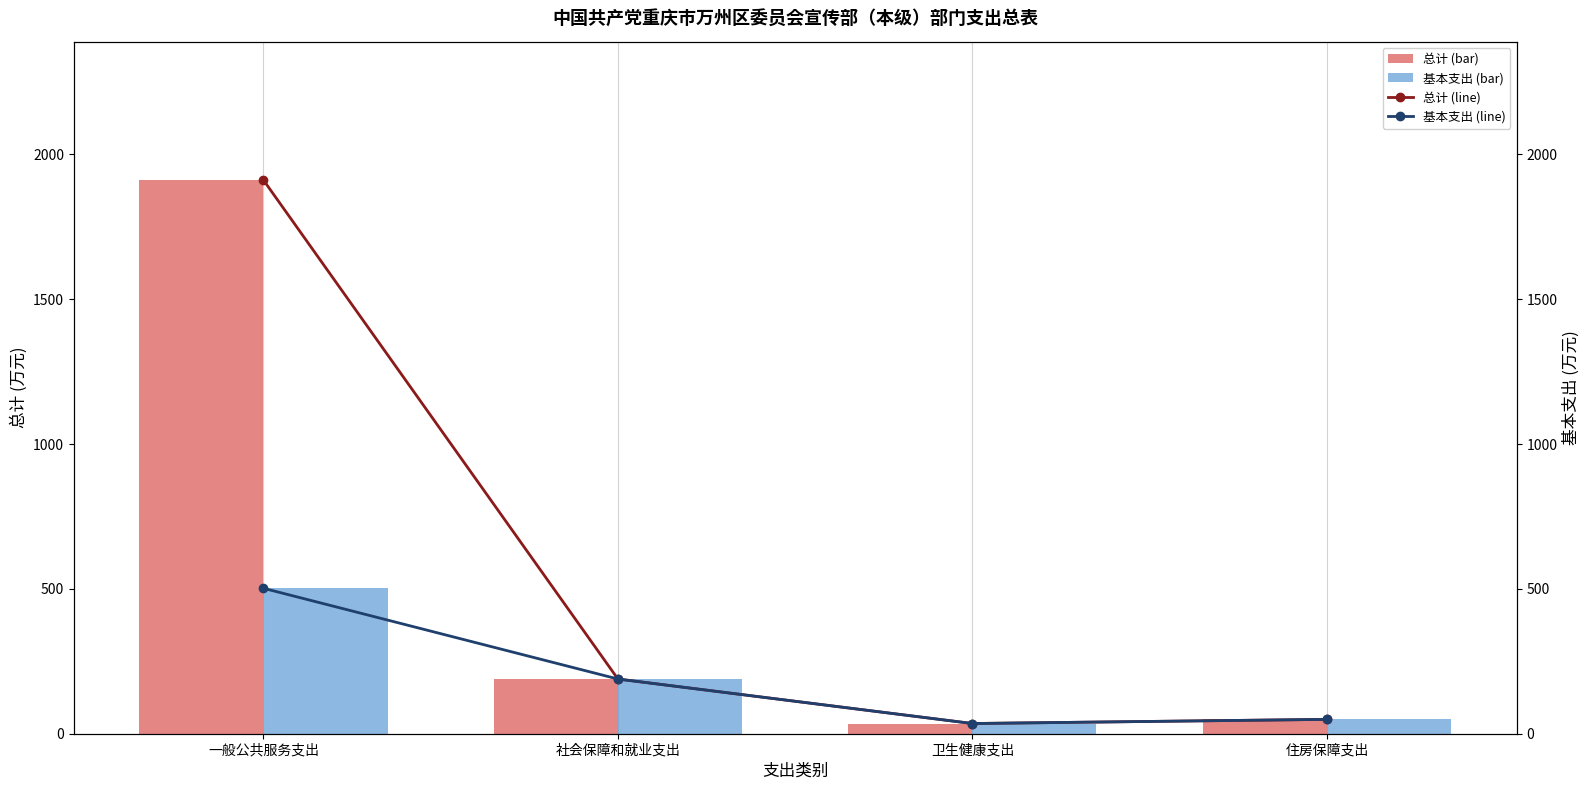

At which category is the sum across all series the highest?

一般公共服务支出